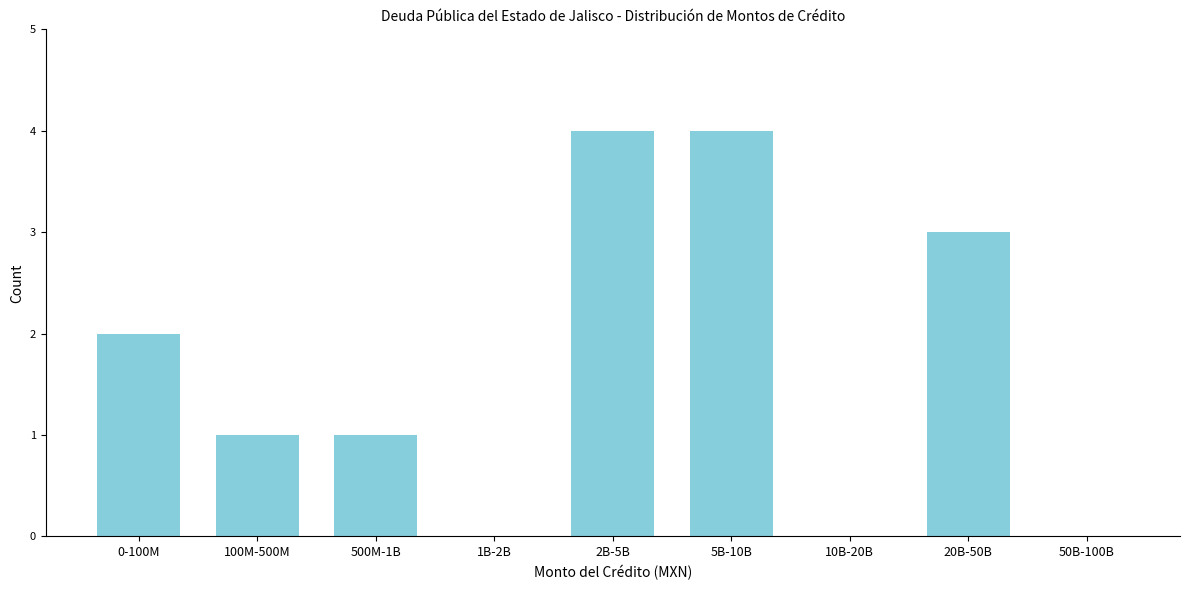

Reading left to right, list all the values displayed in this chart.

0-100M=2	100M-500M=1	500M-1B=1	1B-2B=0	2B-5B=4	5B-10B=4	10B-20B=0	20B-50B=3	50B-100B=0